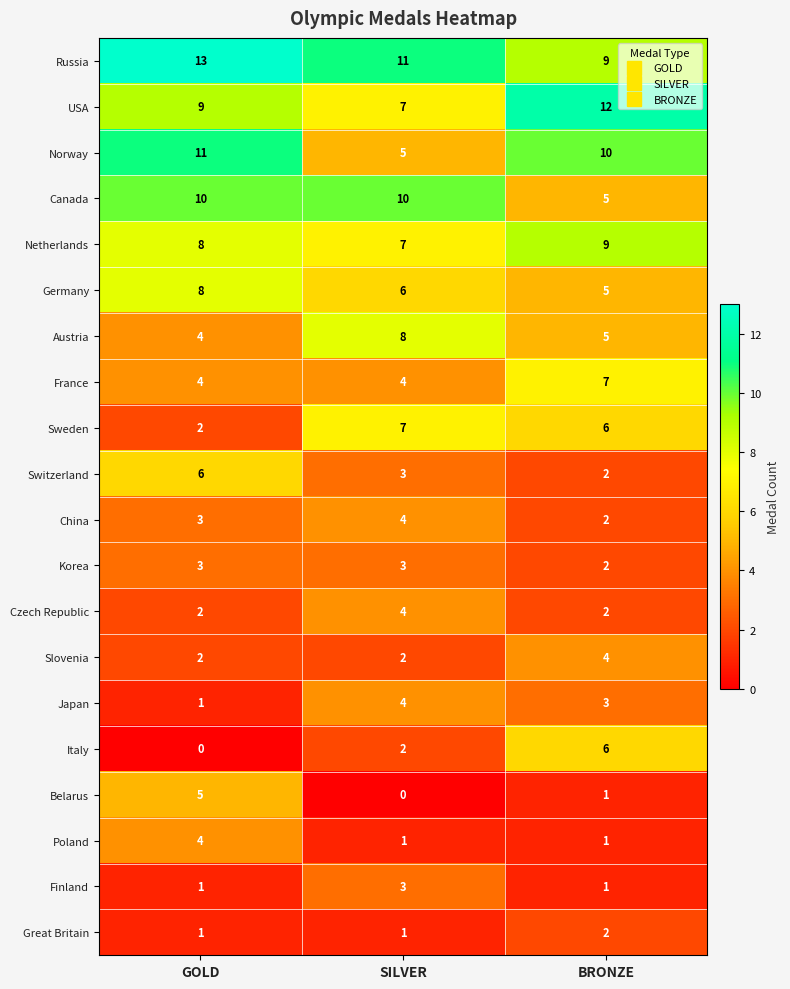

Where is Japan nearest to the value 2?

GOLD